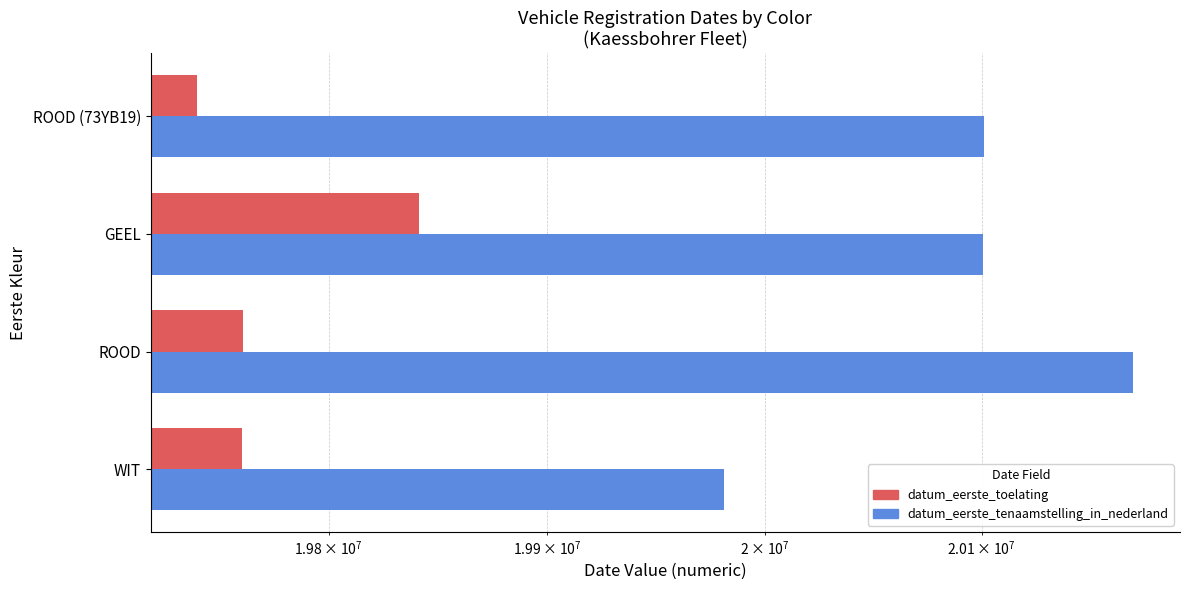

At how many categories does at least one series exceed 19744834?

4